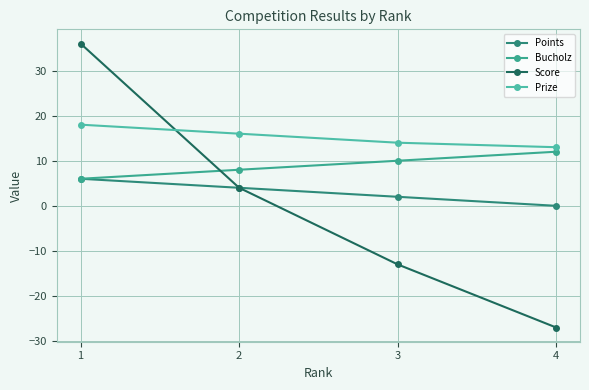

Count the Score values in the range -13 to 36.

3